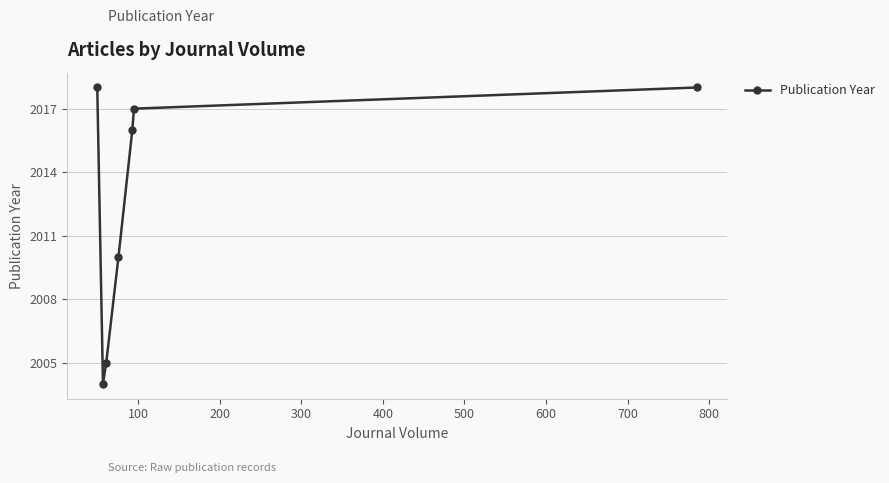

What is the value of the 4th point from the left?

2010